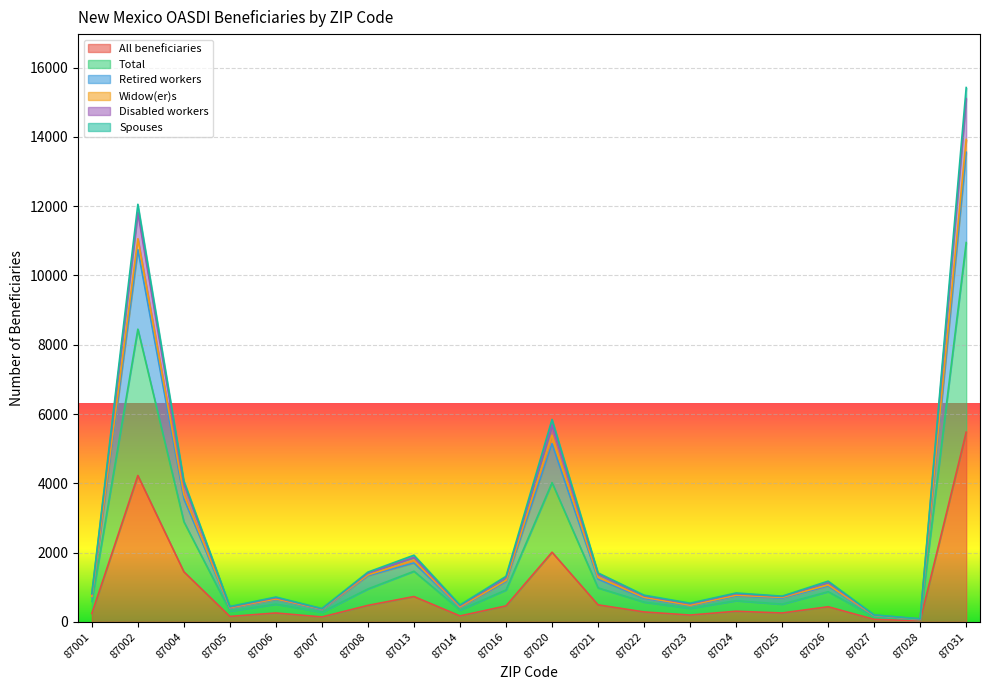

List the labels in order of All beneficiaries value, smallest first.

87028, 87027, 87007, 87005, 87014, 87023, 87001, 87006, 87025, 87022, 87024, 87026, 87016, 87008, 87021, 87013, 87004, 87020, 87002, 87031